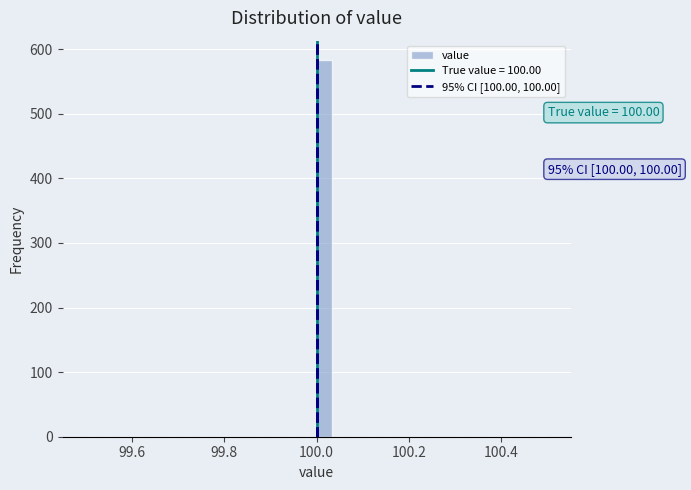

Around what value on the x-axis is the tallest bar? Give the approximate position of its centre, as read against the axis.

100.02